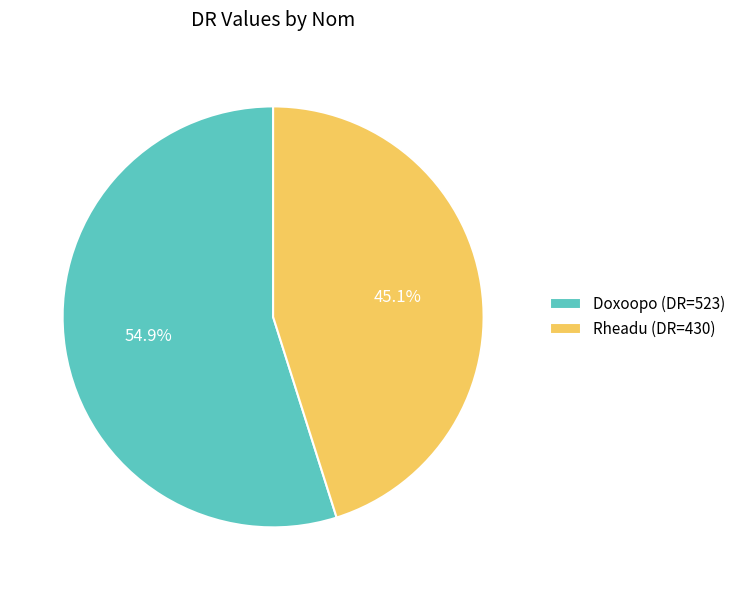

The Doxoopo slice represents 42% of the pie. True or false?

False